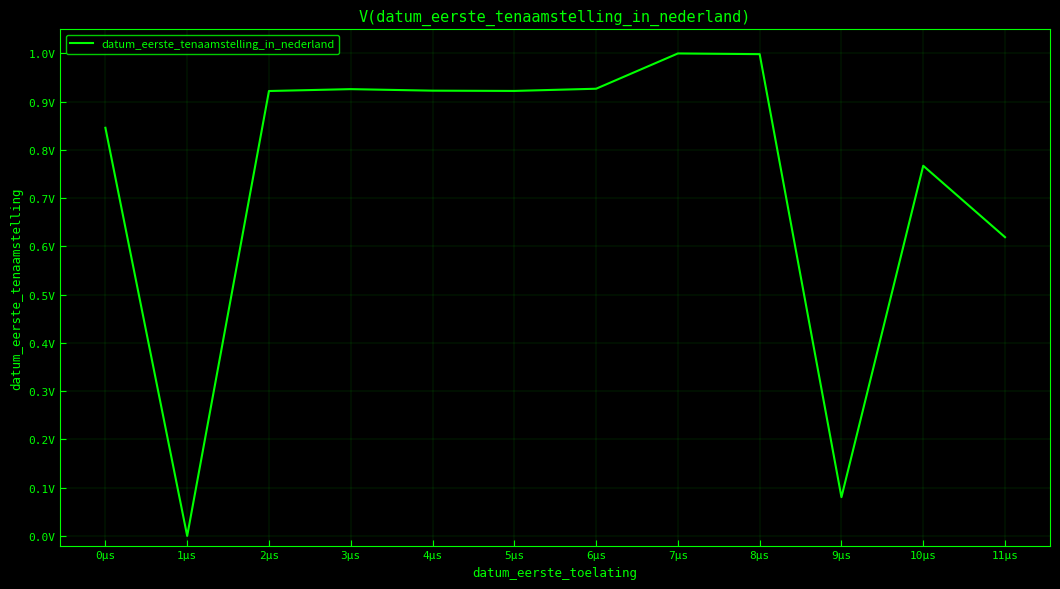

Does the chart display data point markers on the line(s)?

No